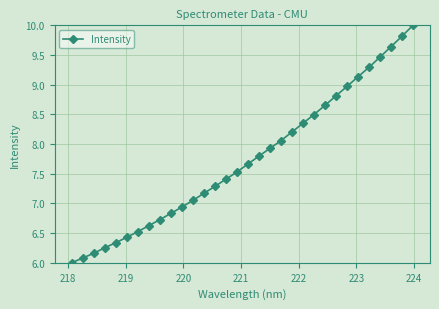

Is this an area chart (filled region under the line)?

No